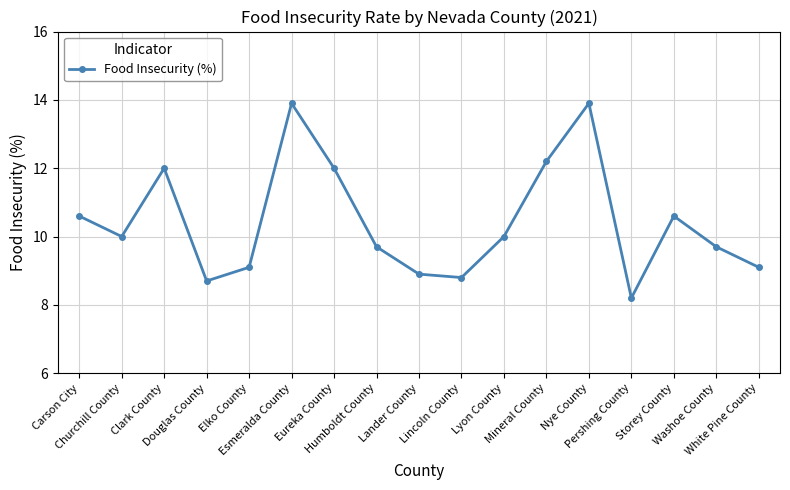

What is the change in value from Clark County to Lander County?

-3.1